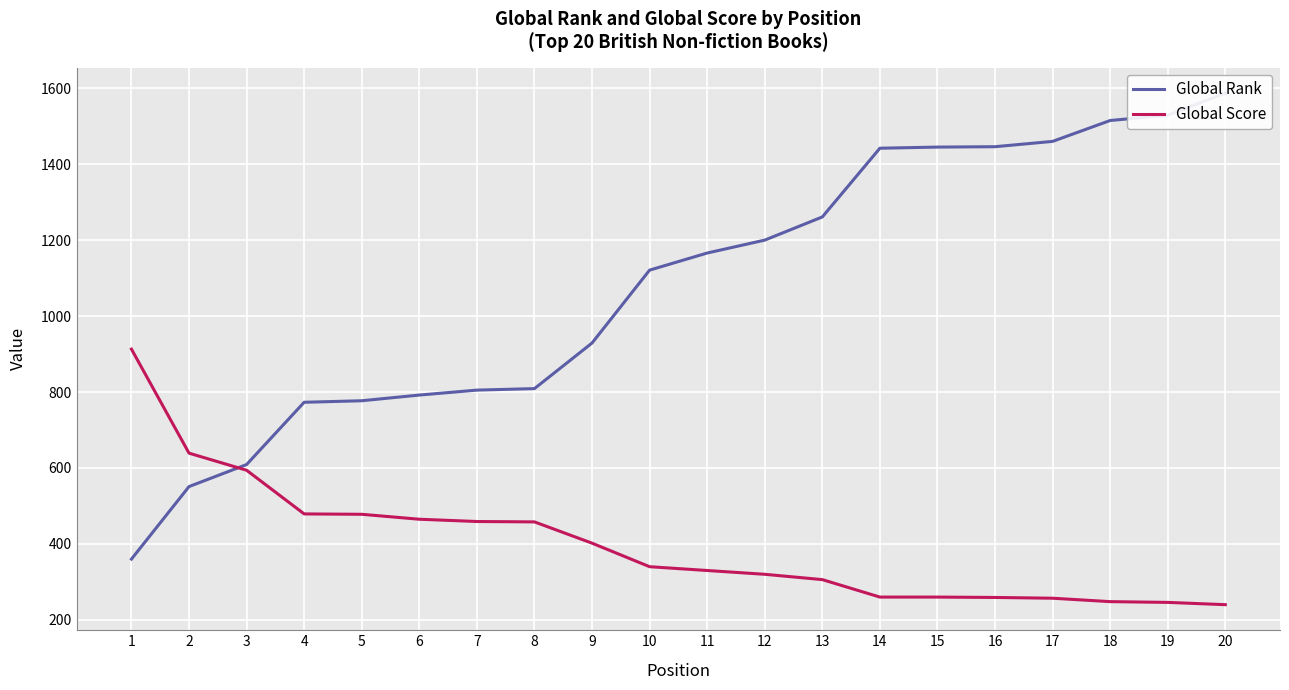

Which series has the widest spread of values?

Global Rank